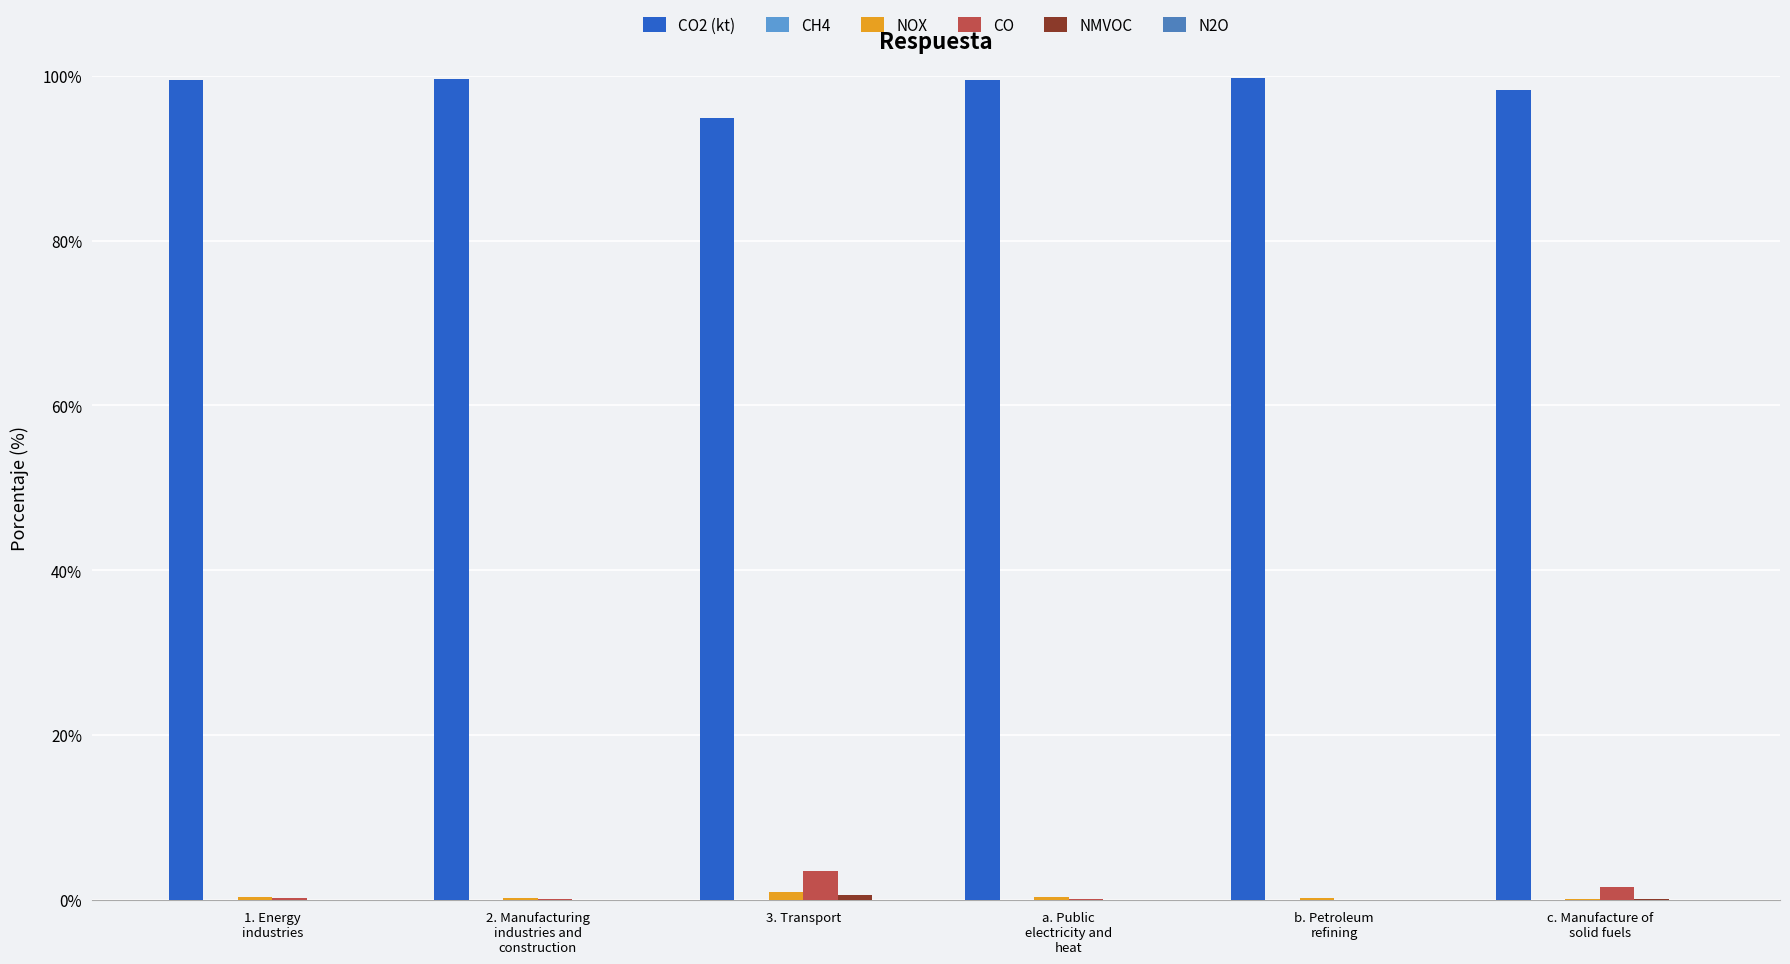

Which category has the highest value across all series?

b. Petroleum
refining